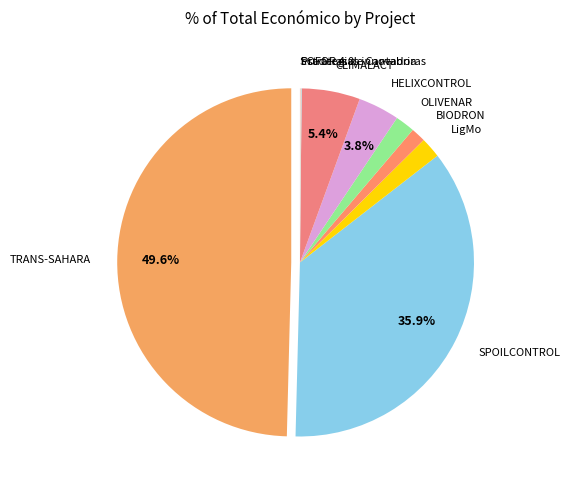

What percentage is the CLIMALACT slice, to the nearest percent?

5%